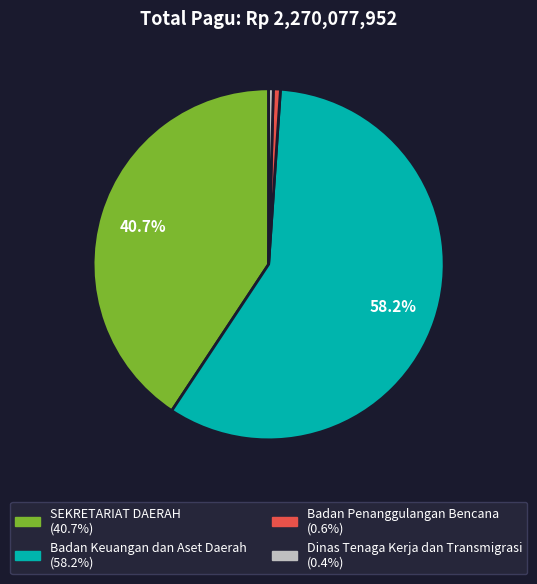

Does any single category account for the majority?

Yes